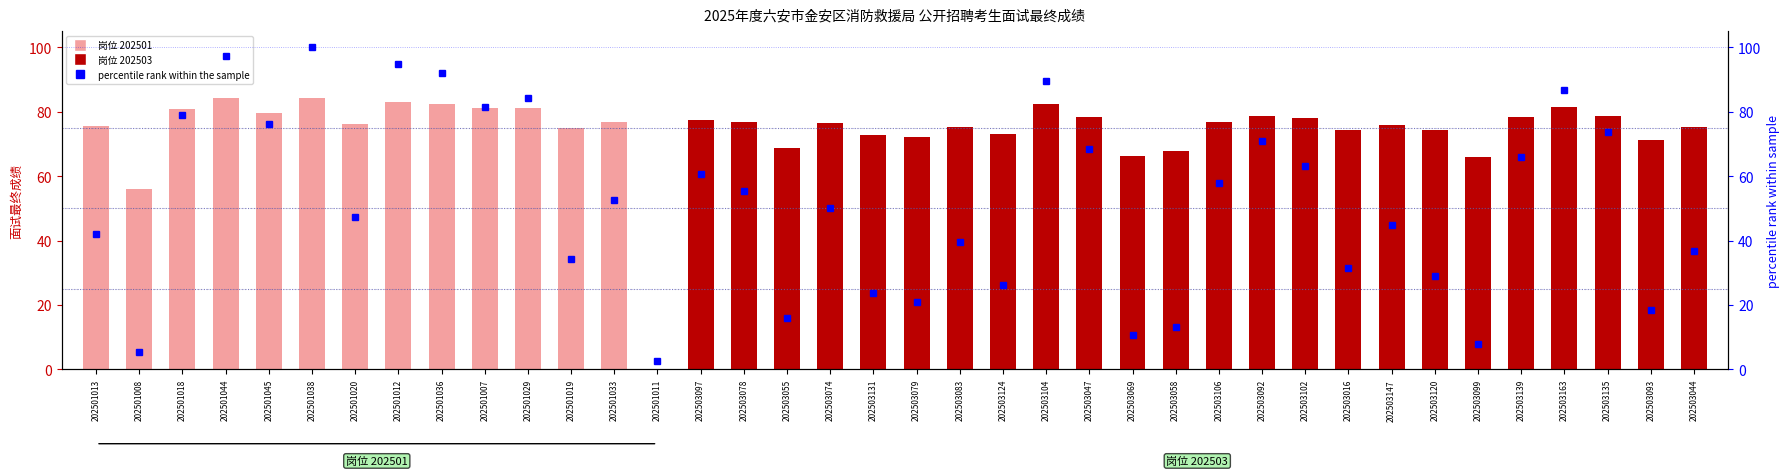

Read the percentile rank within the sample value at 202501045.

76.3